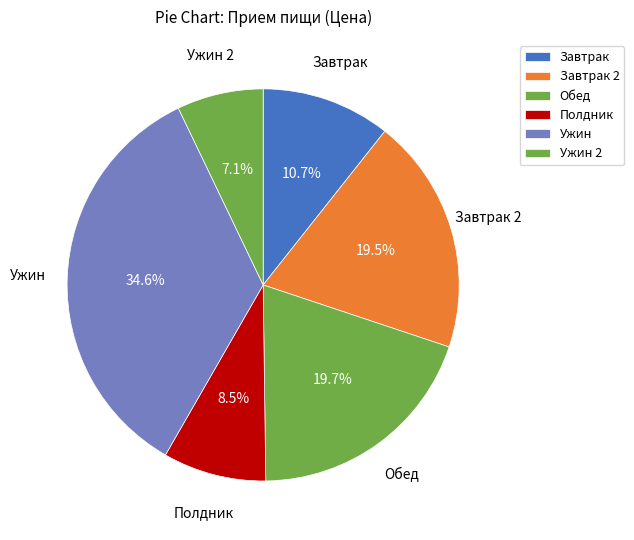

How many slices are in this pie chart?

6